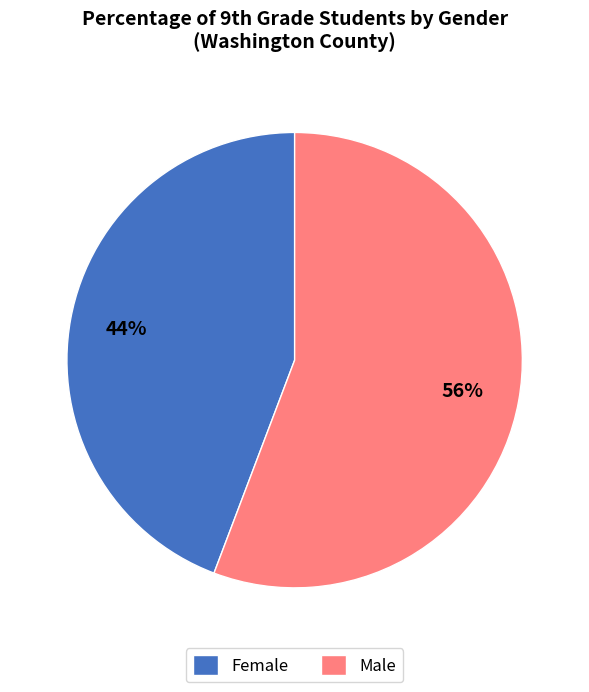

Between Male and Female, which is larger?

Male